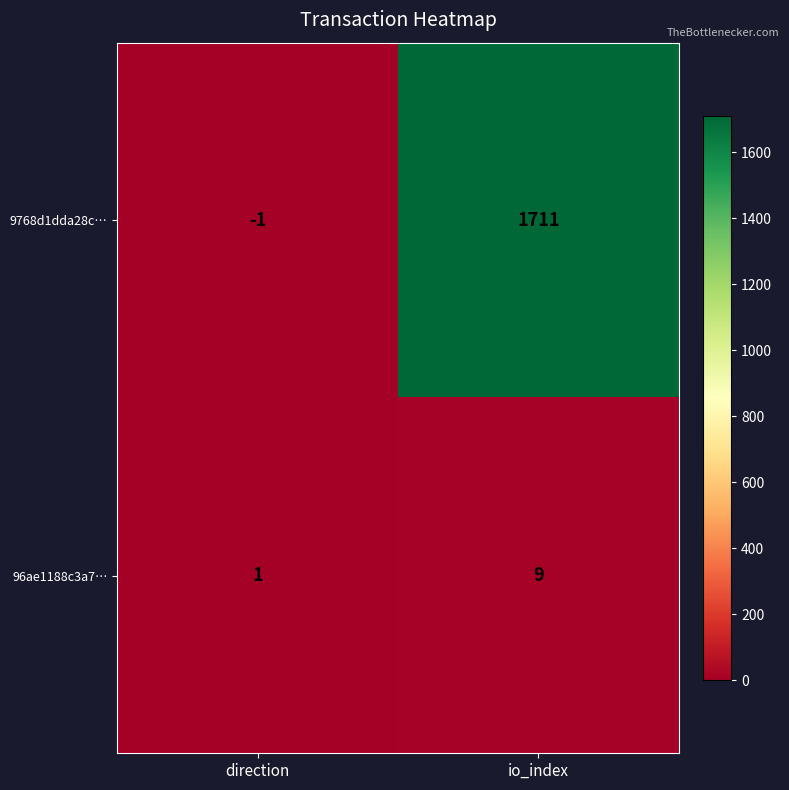

How many data points in 96ae1188c3a7… are less than 9?

1